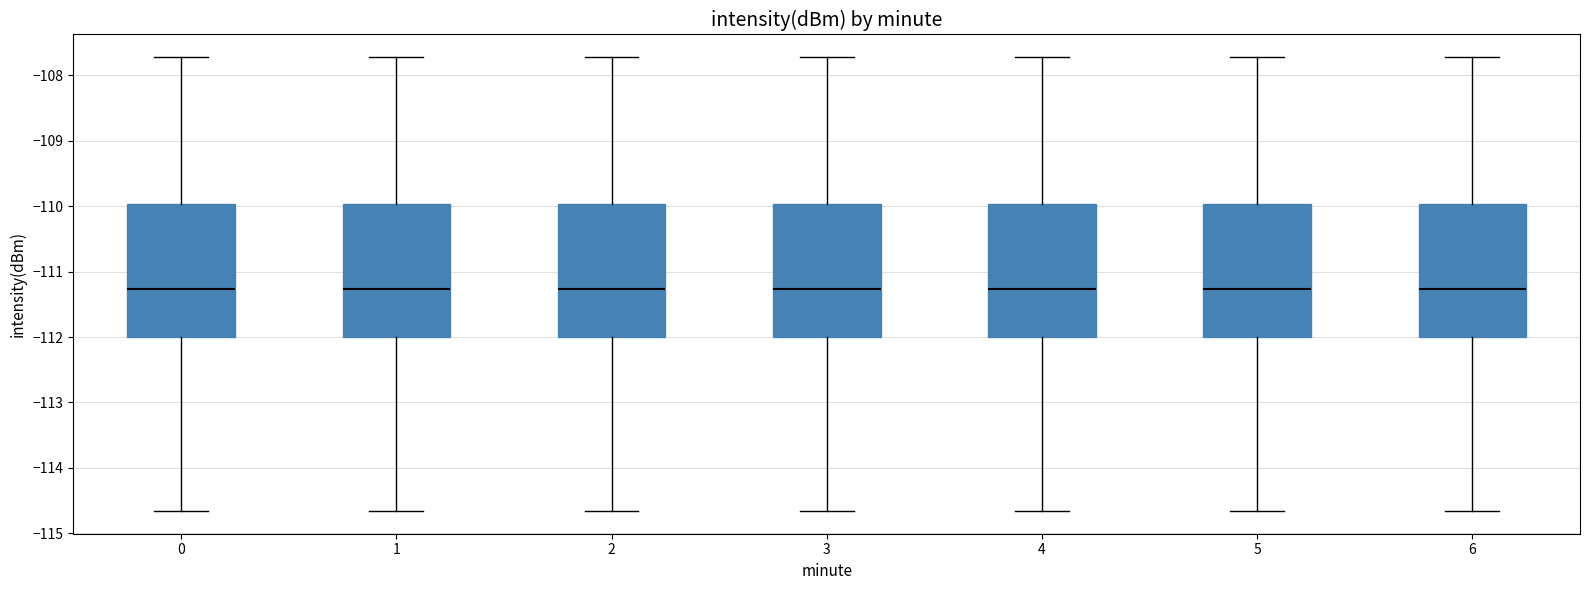

Where is the upper edge of the box at x = 5 on the y-axis? The values are not printed on the chart, so give them approximately, as read against the axis.

-110.0